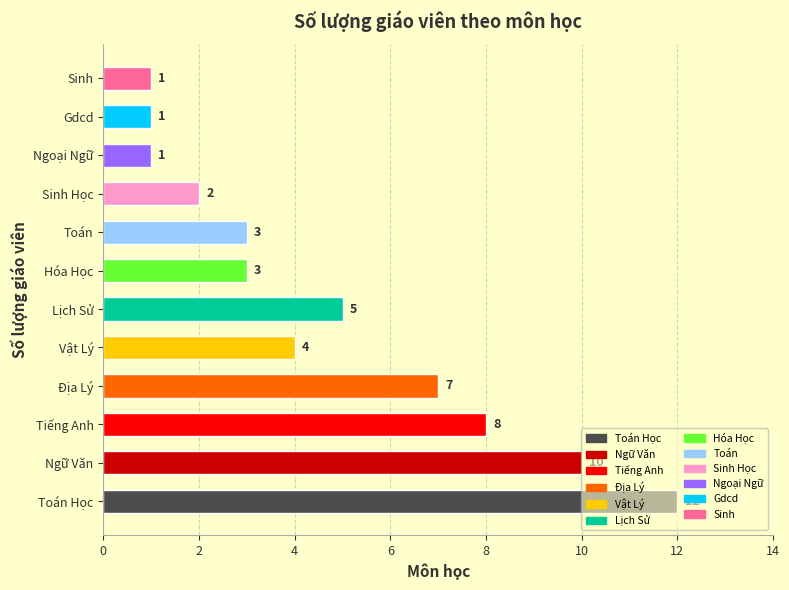

What is the greatest value displayed?

12